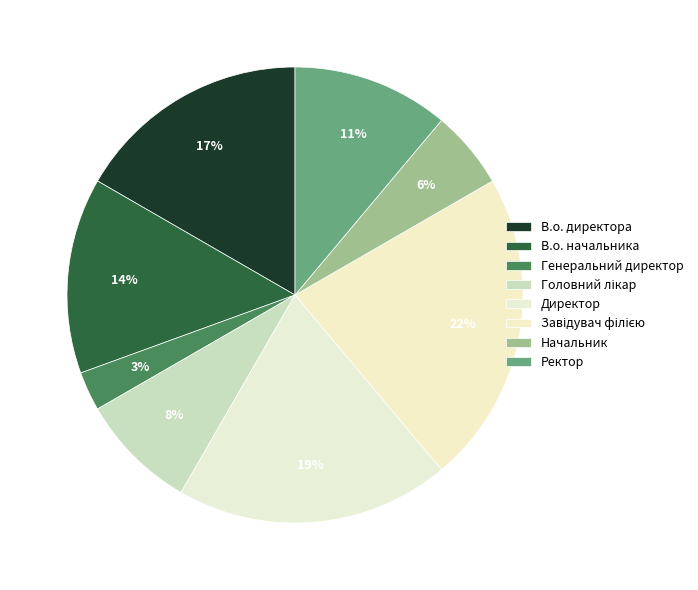

Does В.о. директора represent more than half of the total?

No